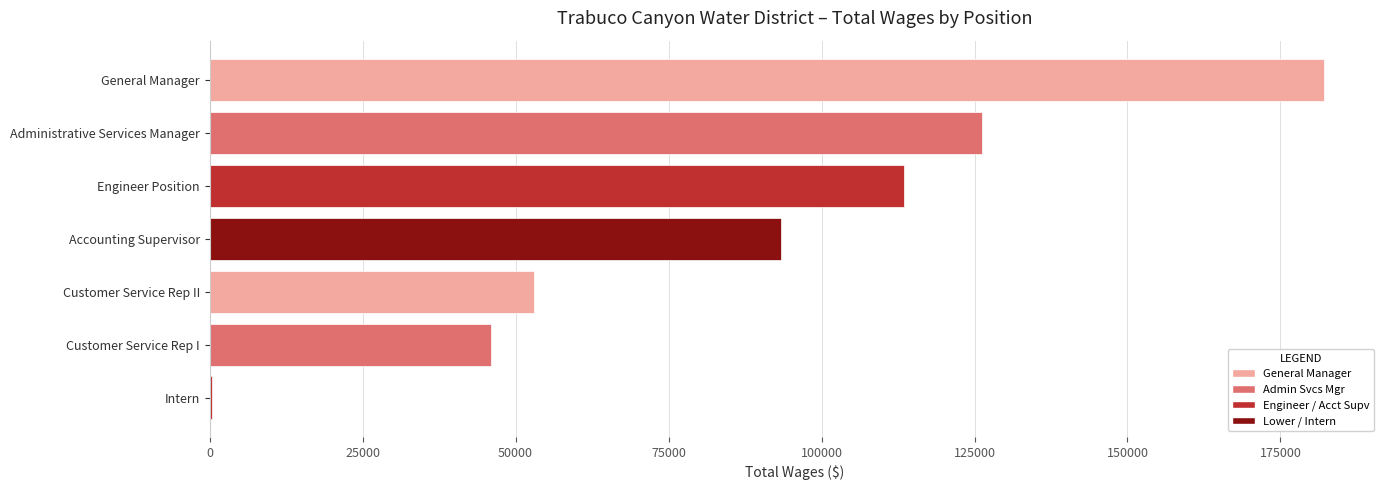

How many distinct data groups are displayed?

1